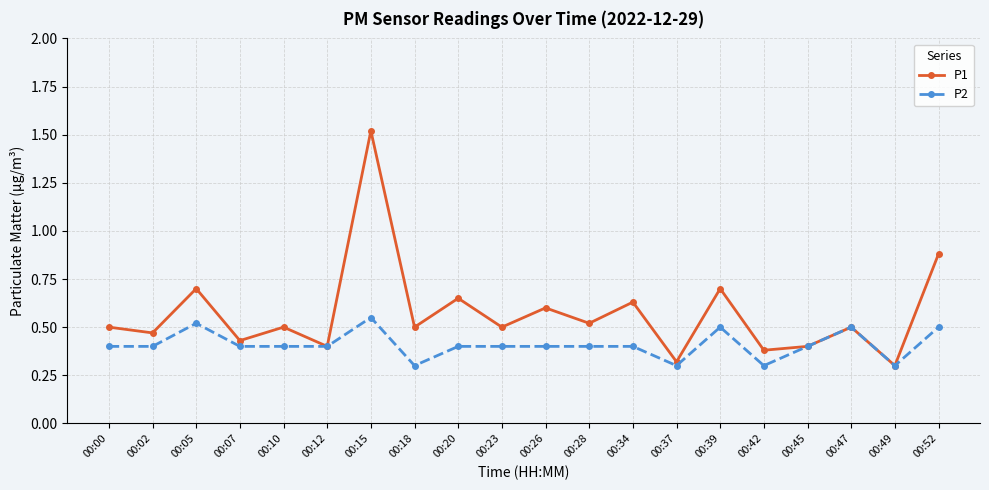

The value of P2 at 00:12 is 0.6. True or false?

False